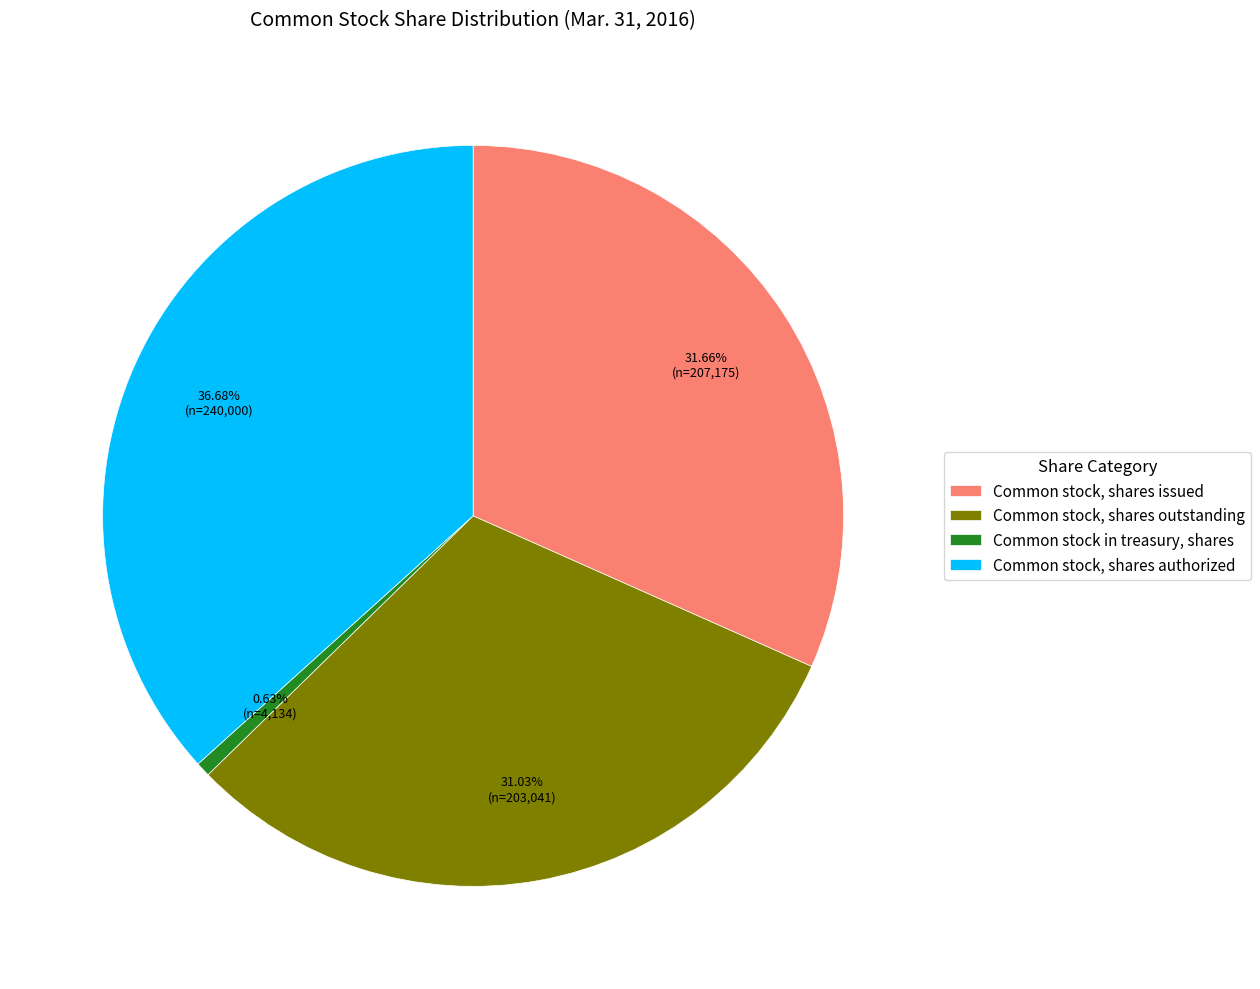

Is the sum of Common stock, shares outstanding and Common stock, shares issued greater than half?

Yes